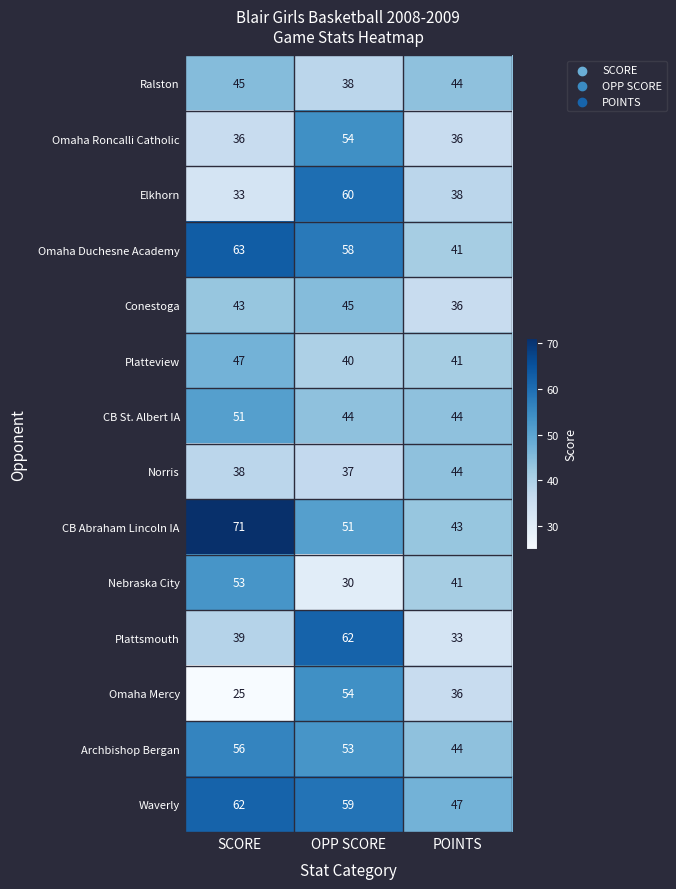

At which label is Elkhorn closest to 46?

POINTS